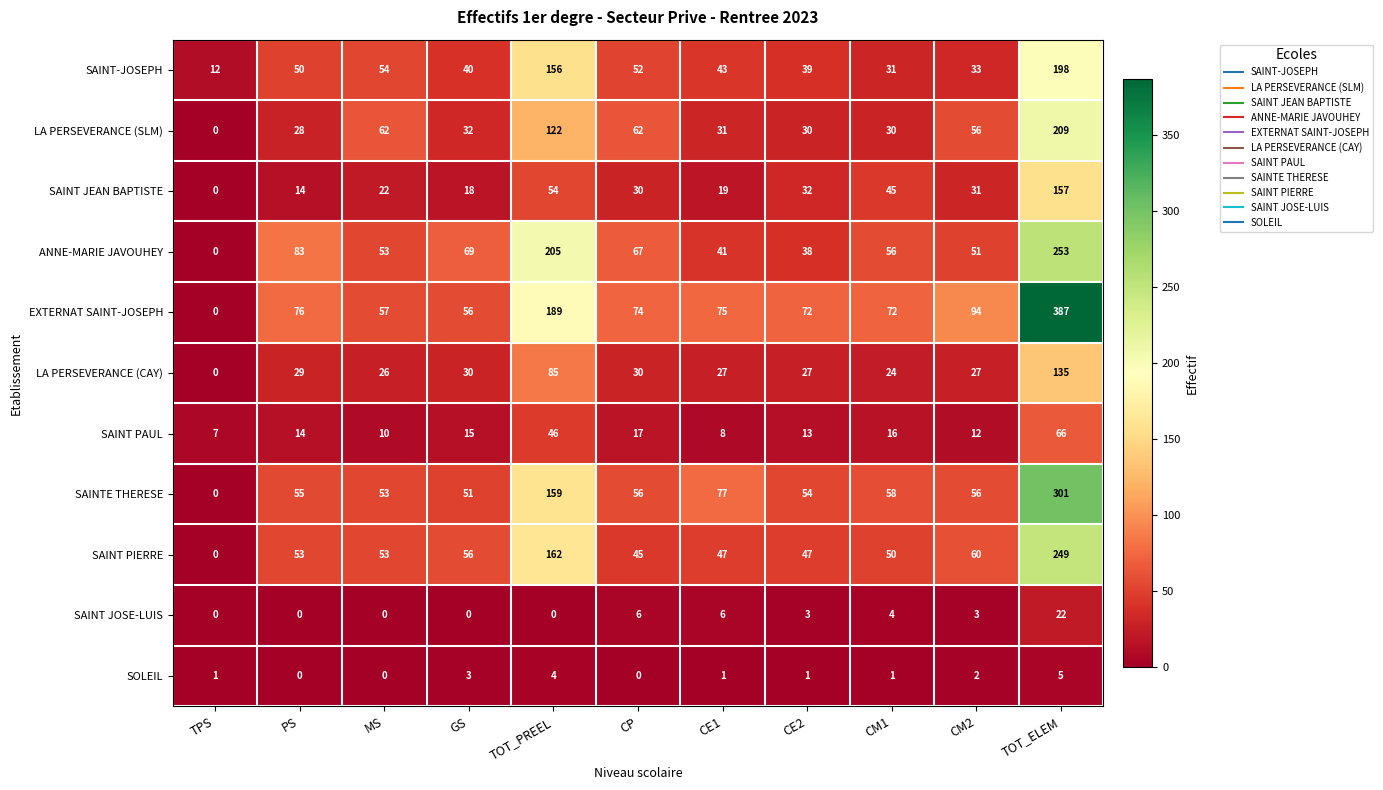

Where does the SAINT JEAN BAPTISTE series first go above 30?

TOT_PREEL